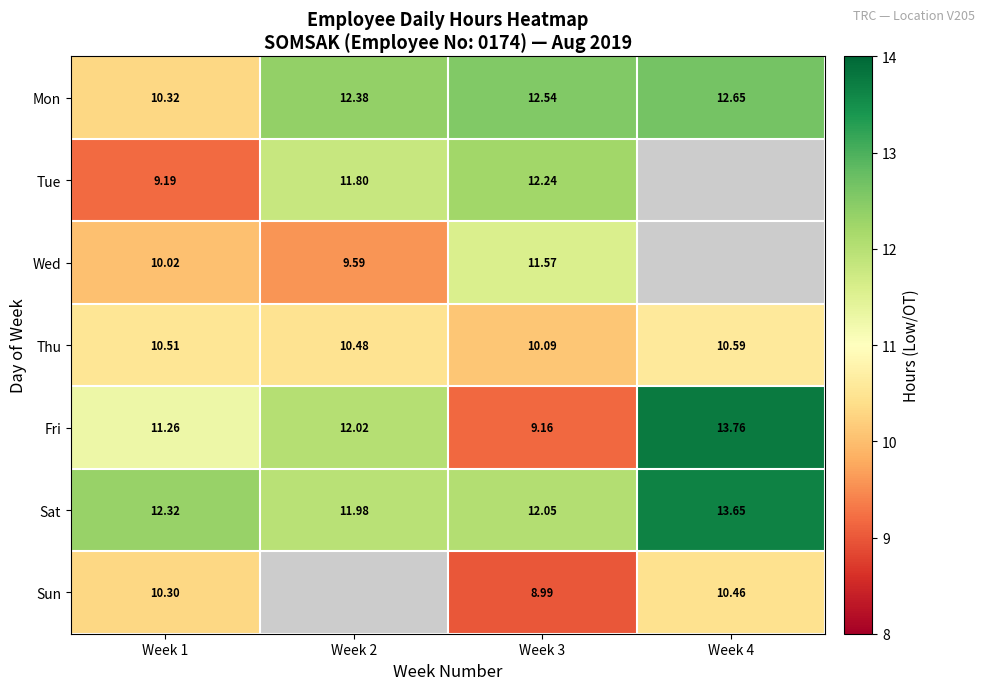

What is the total value across all series at Week 3?

76.6